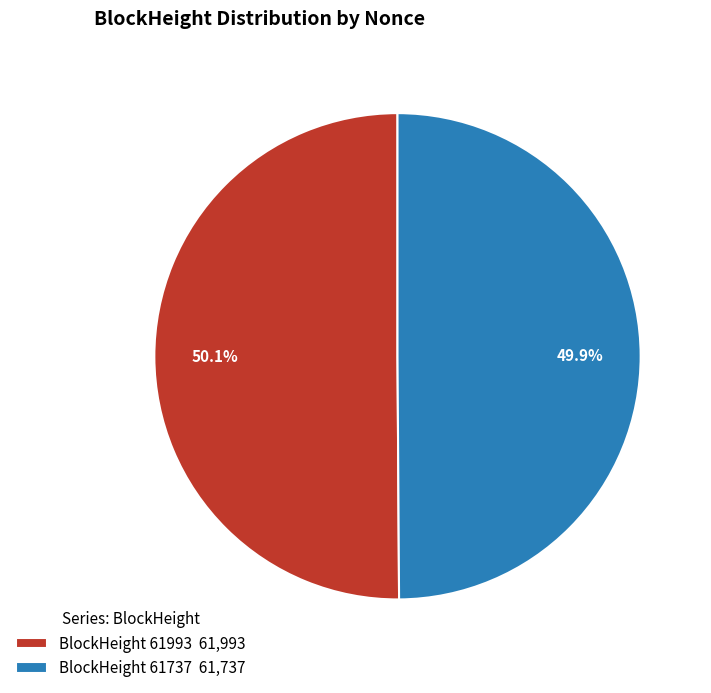

Is there a majority slice in this chart?

Yes